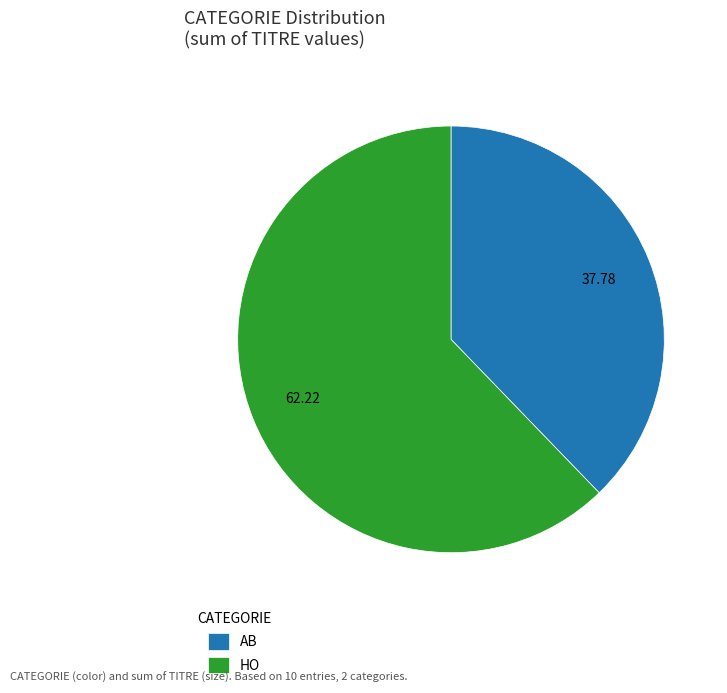

Approximately how many times larger is the value at AB compared to HO?

0.6